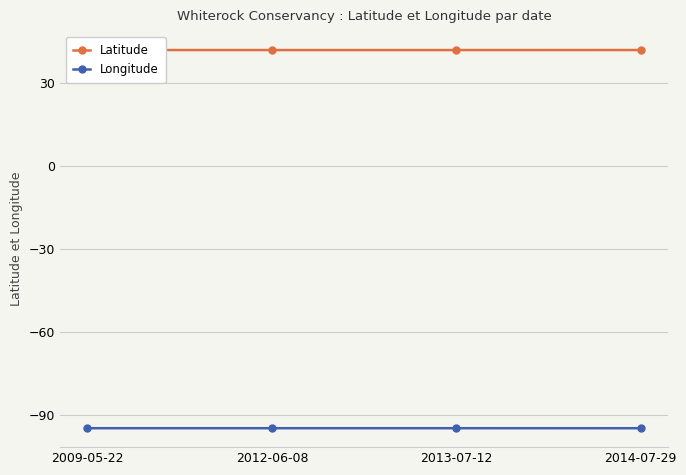

What is the approximate value of Longitude at 2014-07-29?

-94.6